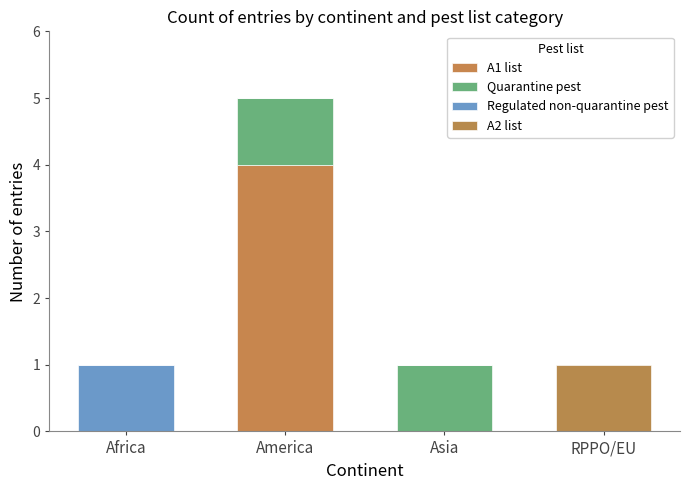

How many distinct data groups are displayed?

4